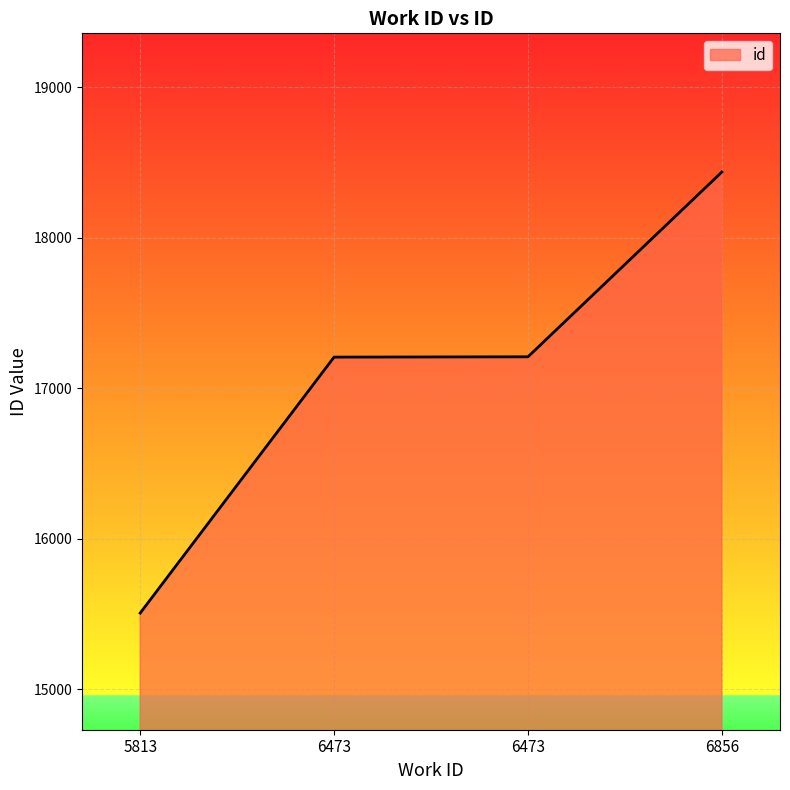

What is the sum of the values at 6473 and 6856?

35644